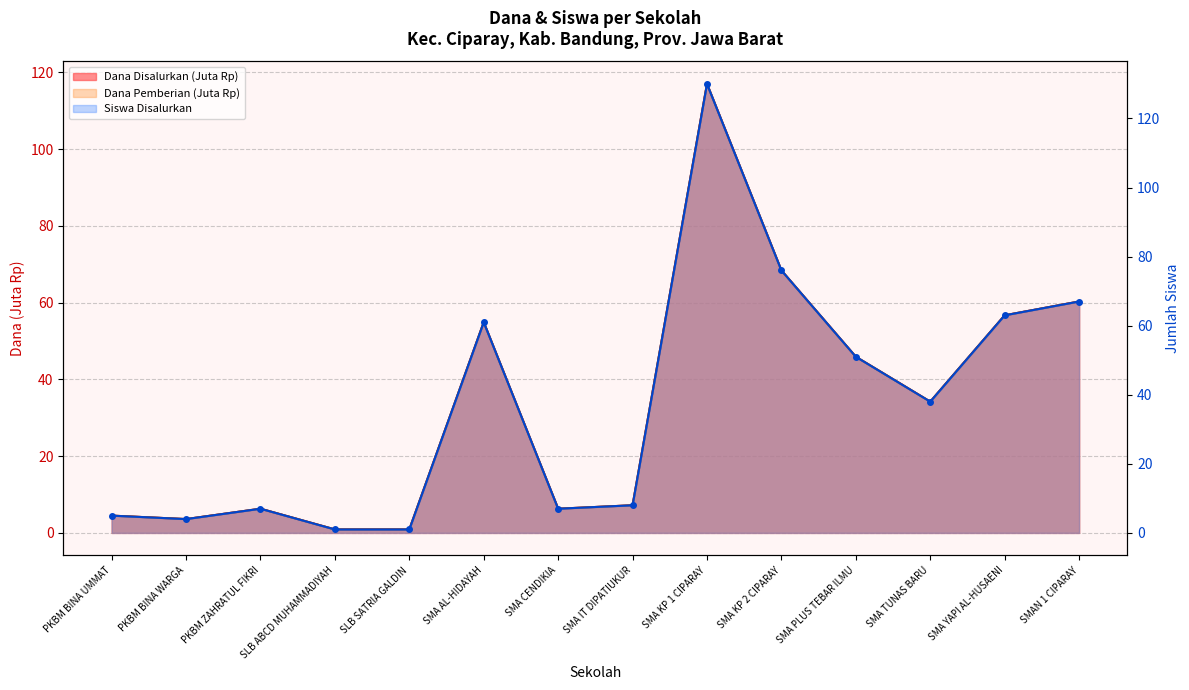

How many lines are shown in the chart?

3